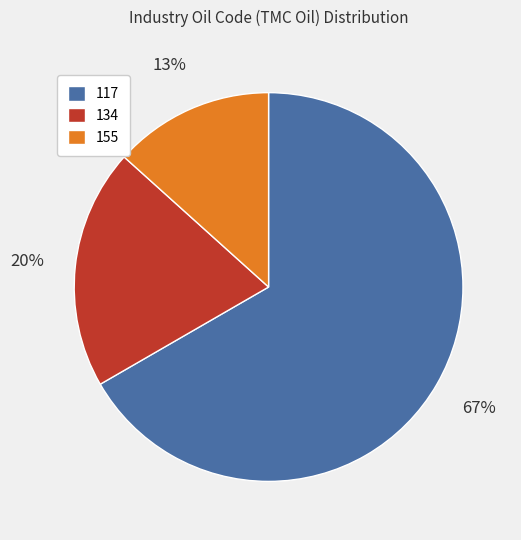

Is the sum of 155 and 117 greater than half?

Yes